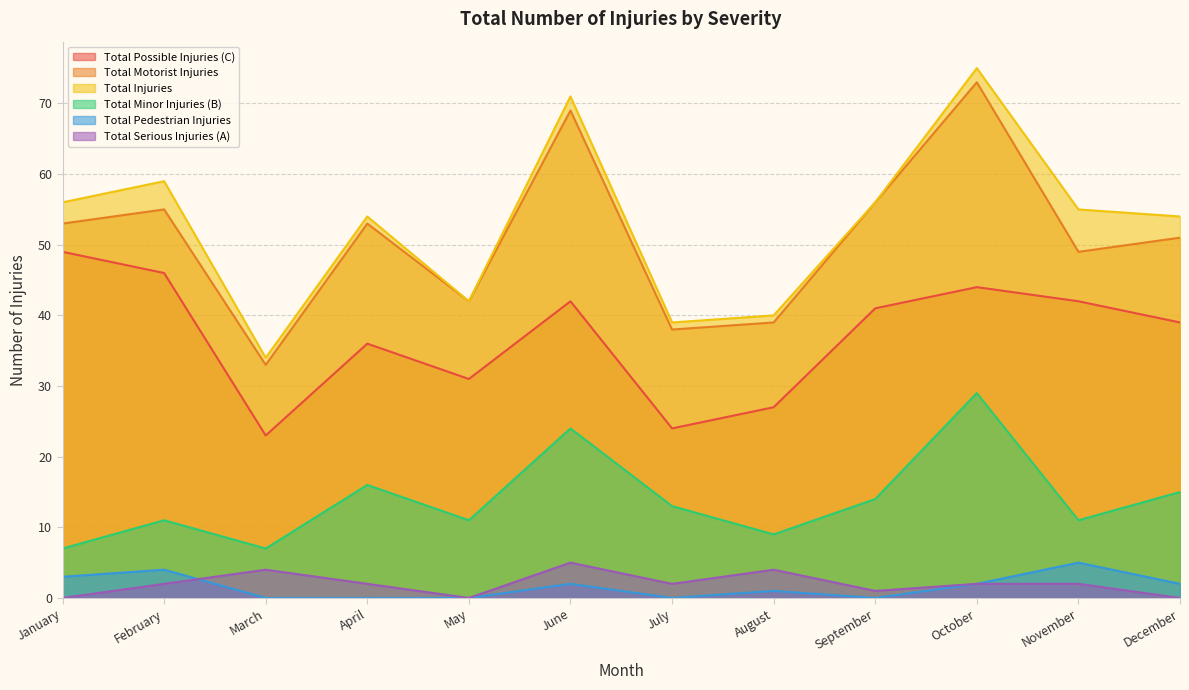

Reading left to right, extract all data points from this chart.

Total Possible Injuries (C): 49	46	23	36	31	42	24	27	41	44	42	39
Total Motorist Injuries: 53	55	33	53	42	69	38	39	56	73	49	51
Total Injuries: 56	59	34	54	42	71	39	40	56	75	55	54
Total Minor Injuries (B): 7	11	7	16	11	24	13	9	14	29	11	15
Total Pedestrian Injuries: 3	4	0	0	0	2	0	1	0	2	5	2
Total Serious Injuries (A): 0	2	4	2	0	5	2	4	1	2	2	0